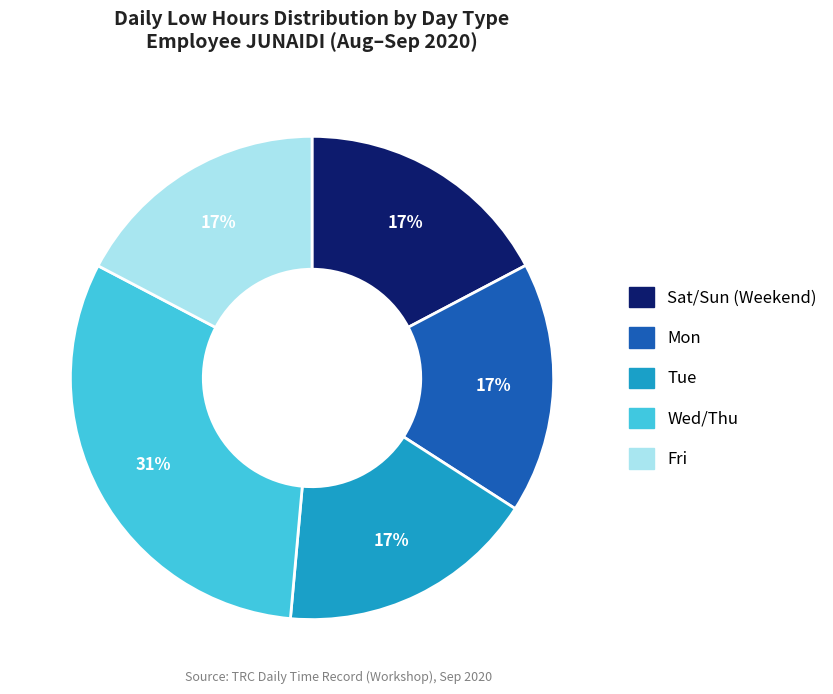

Which category has the biggest portion of the pie?

Wed/Thu